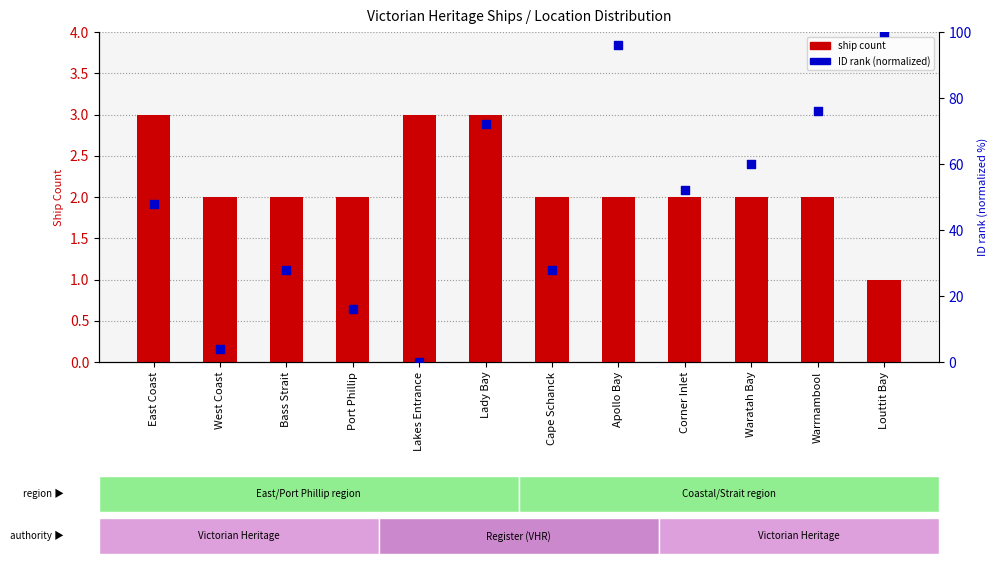

What is the total value across all series at Port Phillip?

18.0